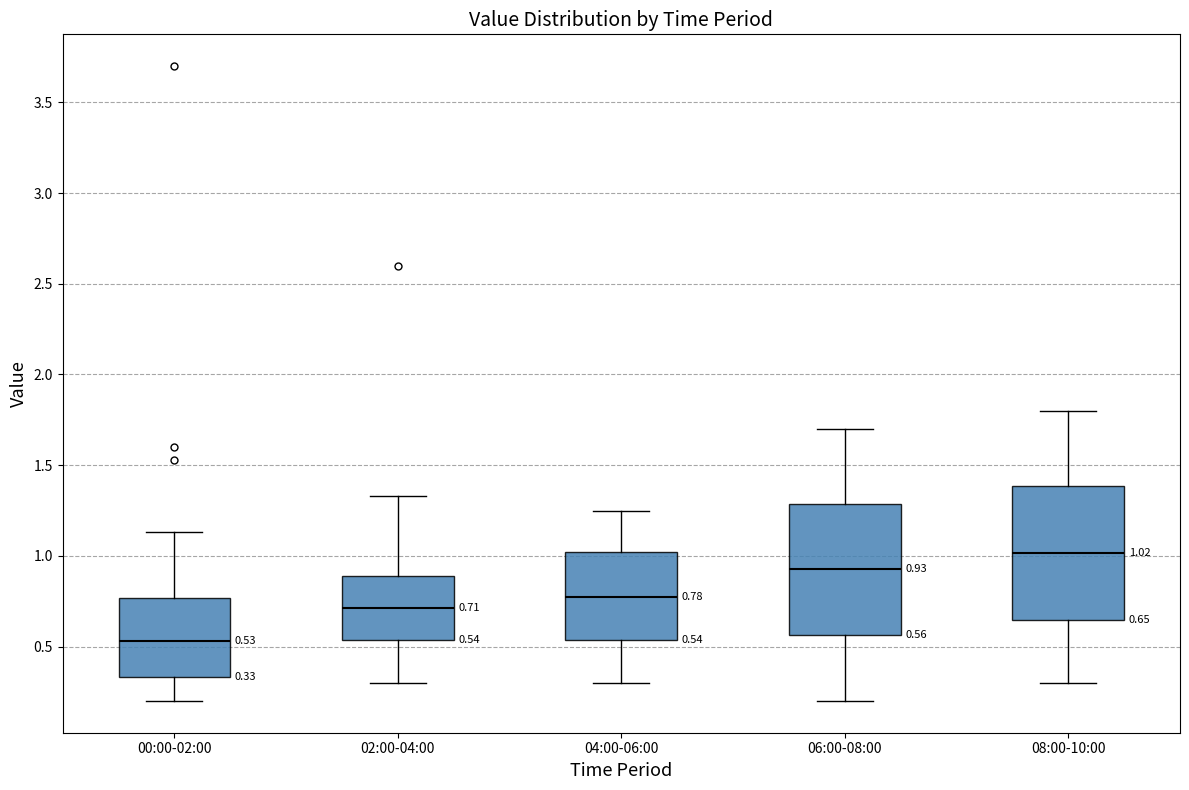

Which box's median line is the lowest?

00:00-02:00